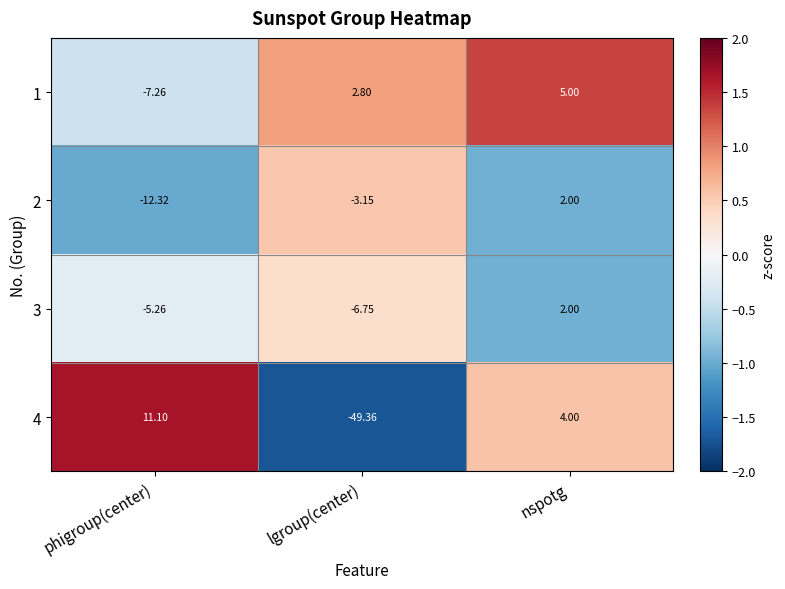

Which category has the highest value across all series?

phigroup(center)